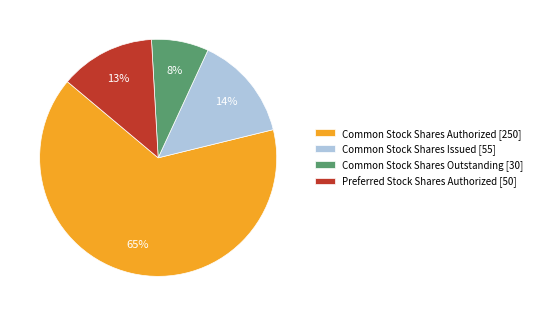

The Common Stock Shares Authorized slice represents 65% of the pie. True or false?

True